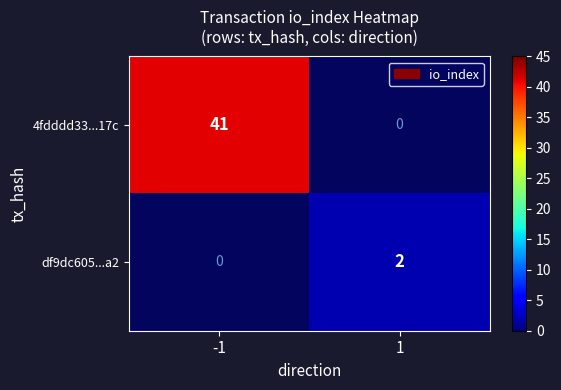

Is it true that df9dc605...a2 equals 1 at 1?

False